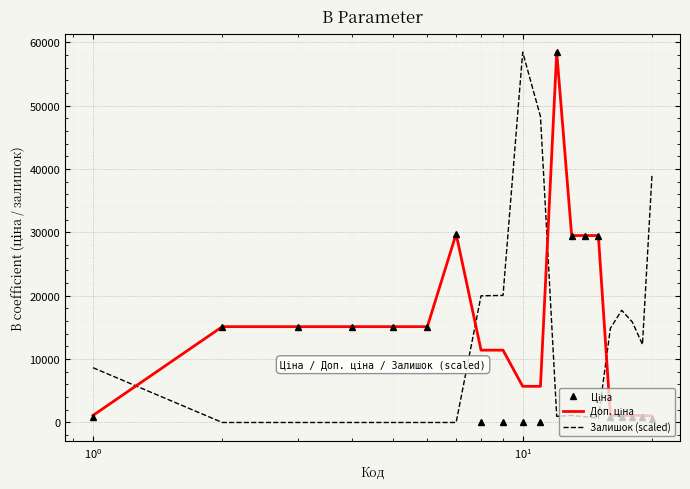

What is the highest value of the Залишок (scaled) series?

58426.5